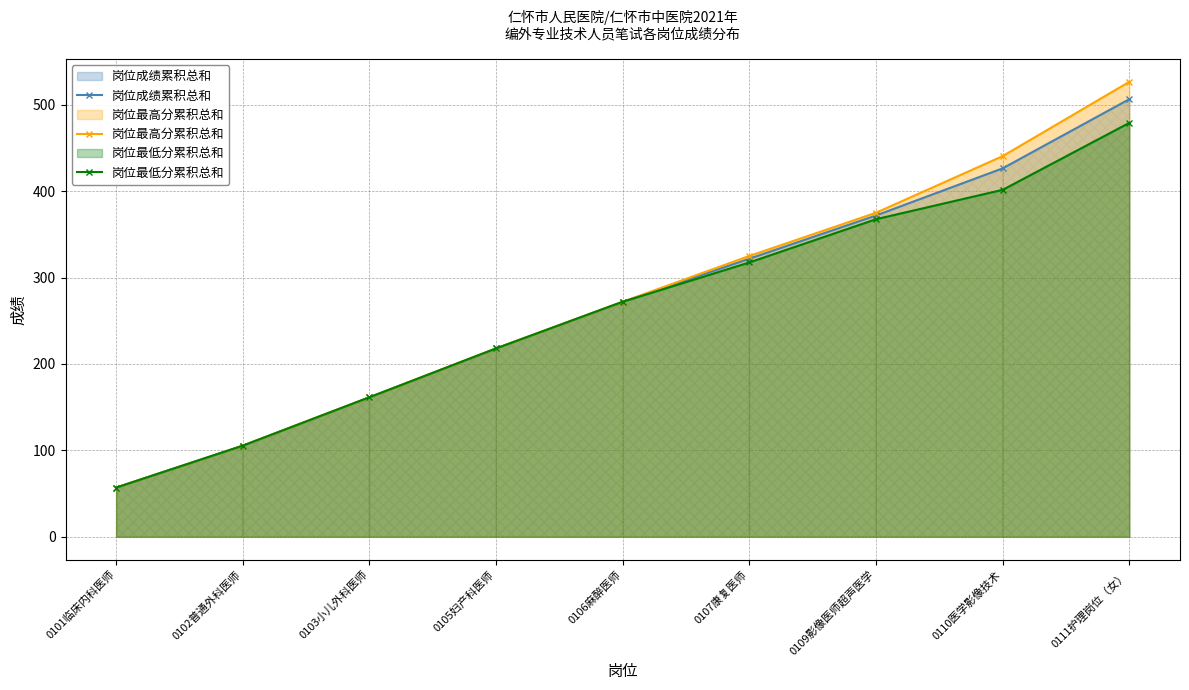

What are all the series names shown in the legend?

岗位成绩累积总和, 岗位最高分累积总和, 岗位最低分累积总和